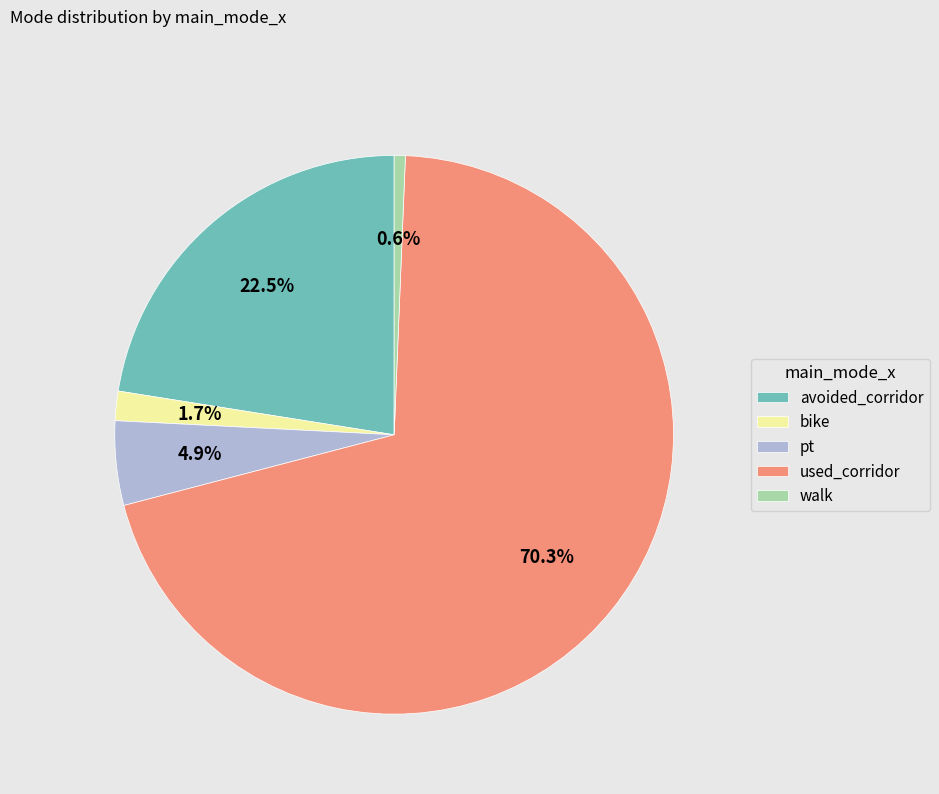

To the nearest percent, what is the difference between the bike and walk slice percentages?

1%